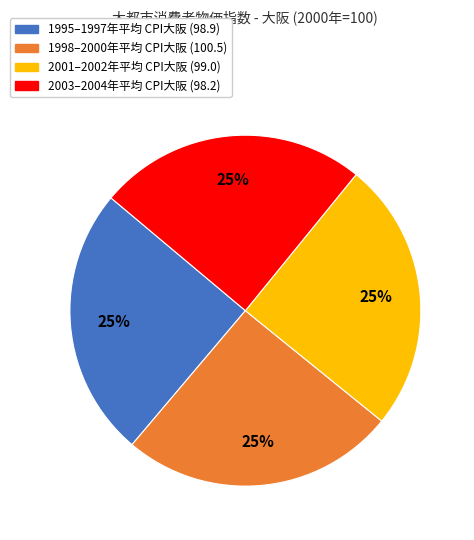

To the nearest percent, what is the average slice percentage?

25%